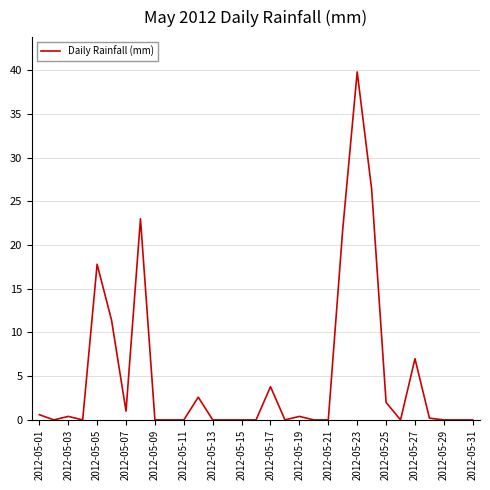

What is the greatest value displayed?

39.8